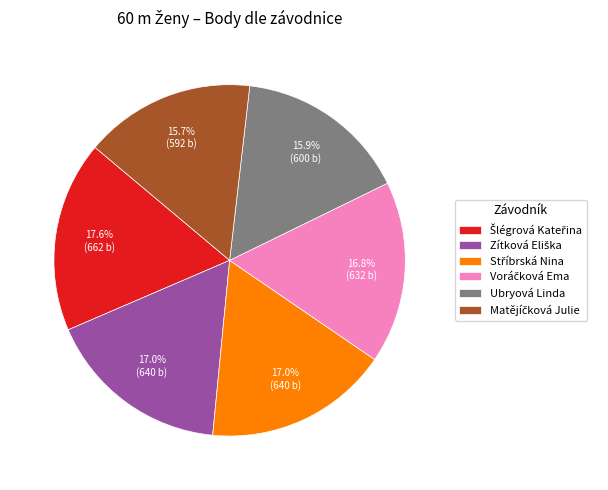

Does any single category account for the majority?

No